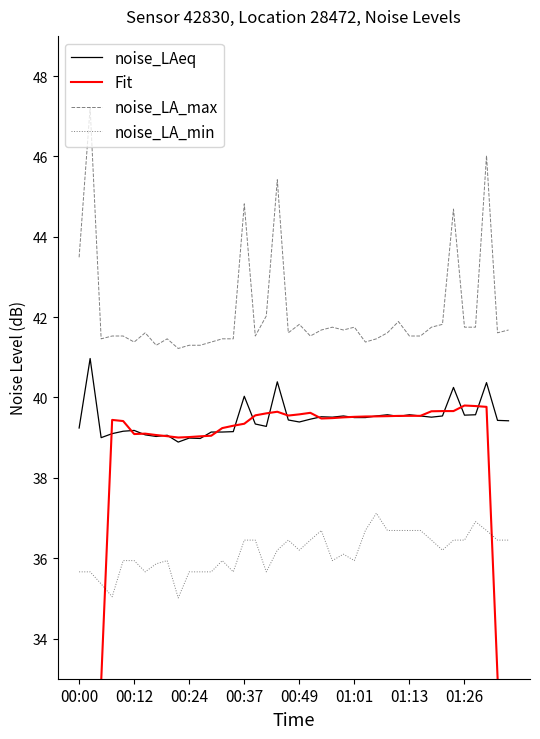

How many lines are shown in the chart?

4